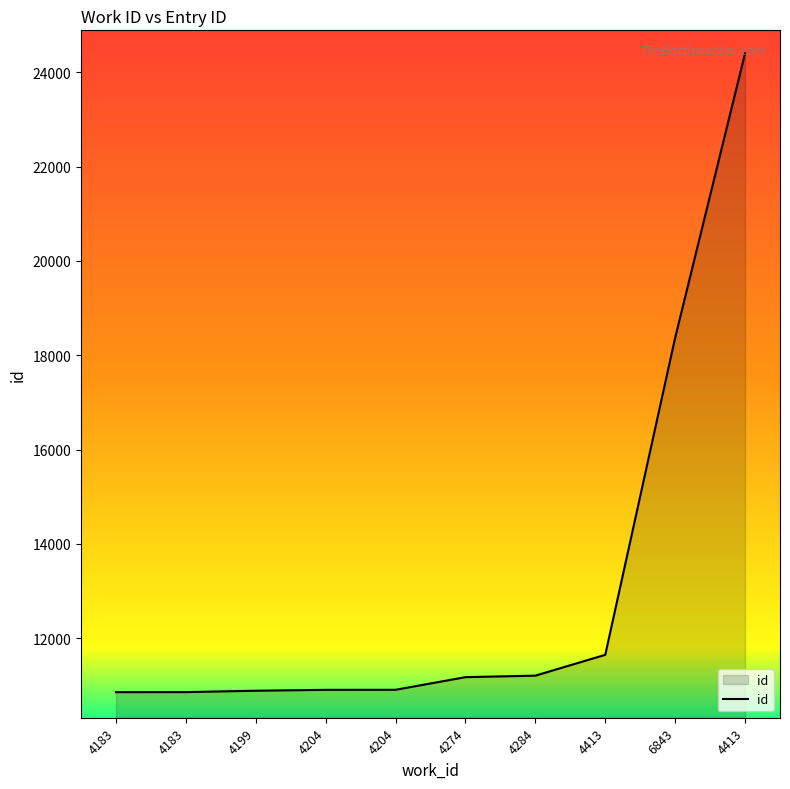

Does the chart display data point markers on the line(s)?

No